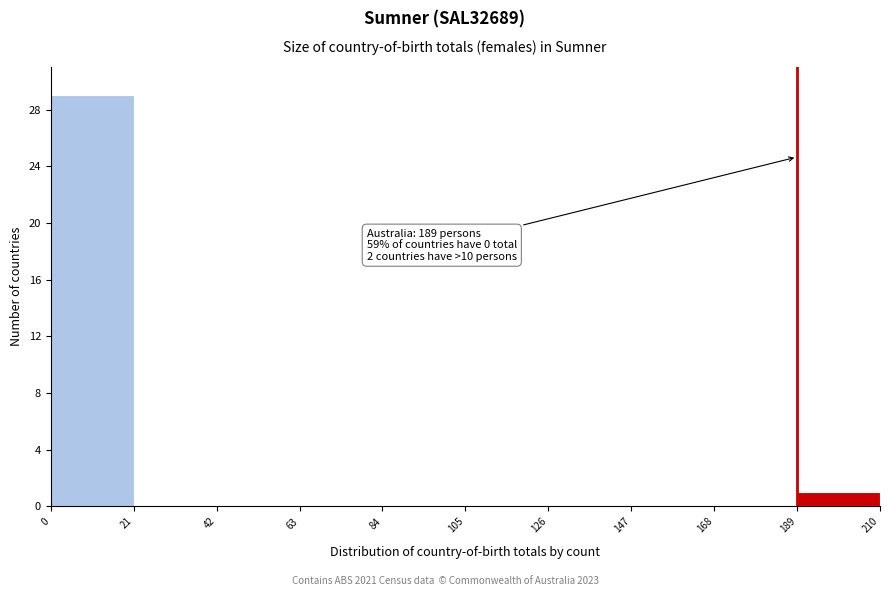

Which range on the x-axis has the tallest bar?

0 to 21